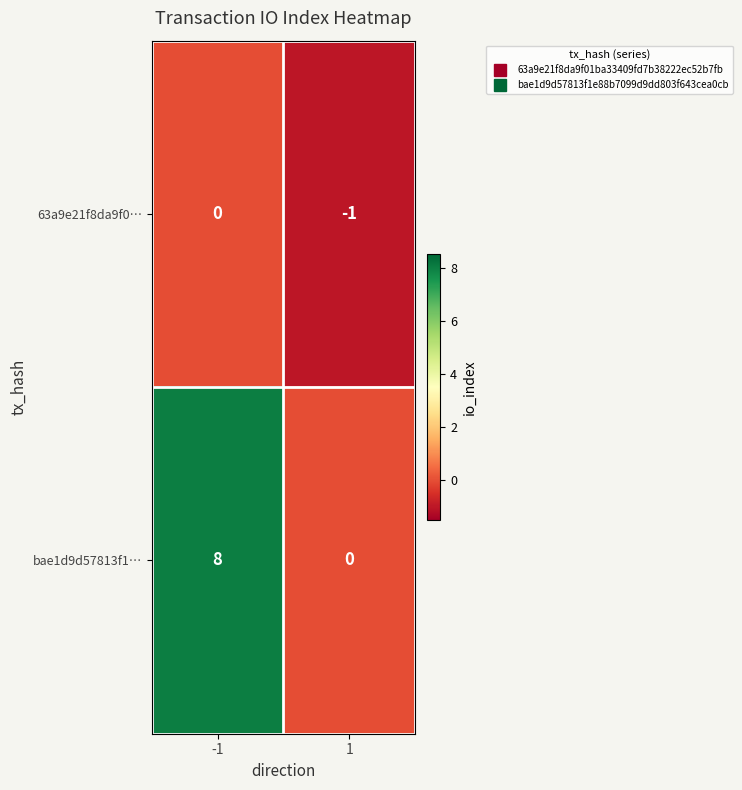

Which series has the largest total across all categories?

bae1d9d57813f1…